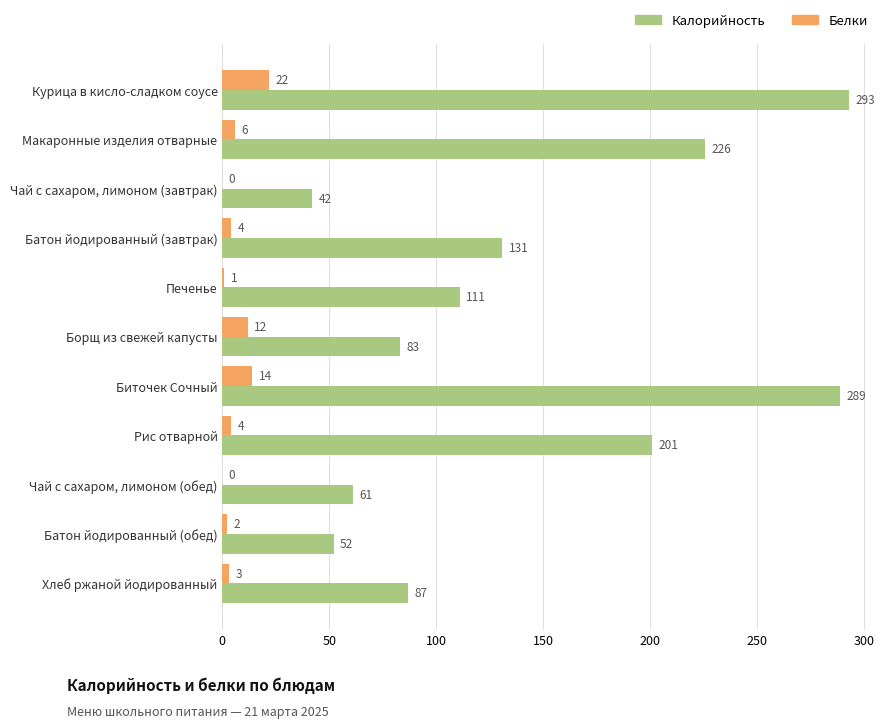

Is it true that Белки equals 4 at Батон йодированный (завтрак)?

True